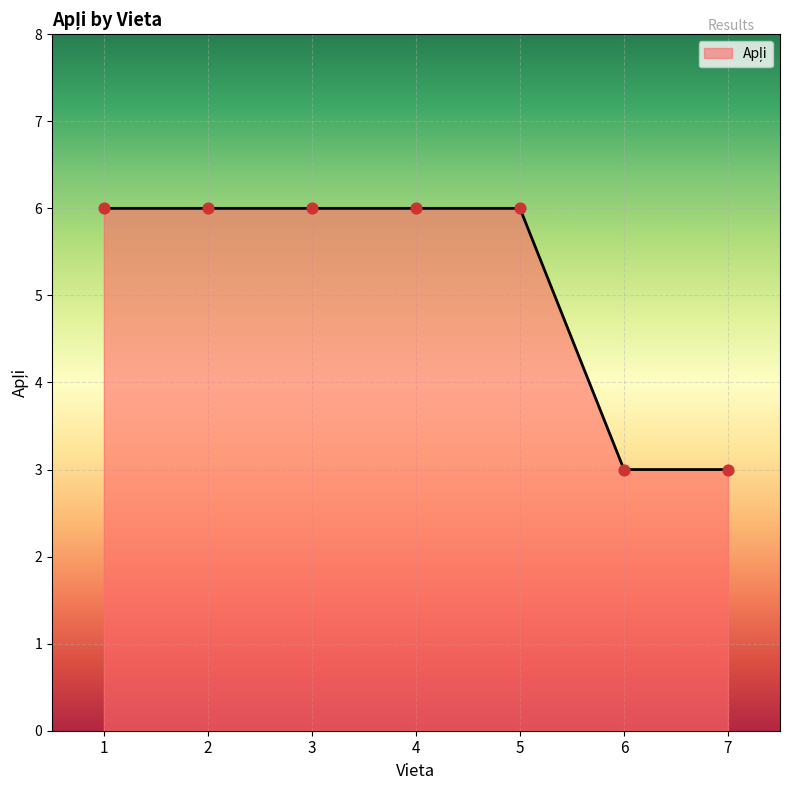

What is the ratio of the value at 6 to the value at 5?

0.5